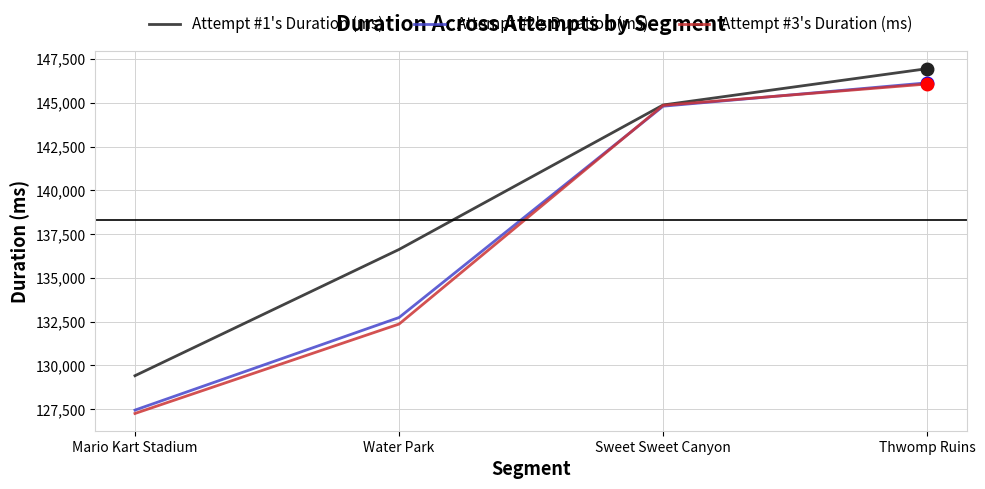

True or false: Attempt #2's Duration (ms) has more than 0 interior local peaks.

False